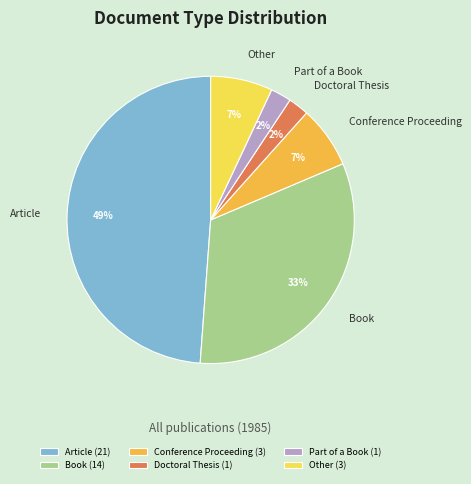

The Conference Proceeding slice represents 7% of the pie. True or false?

True